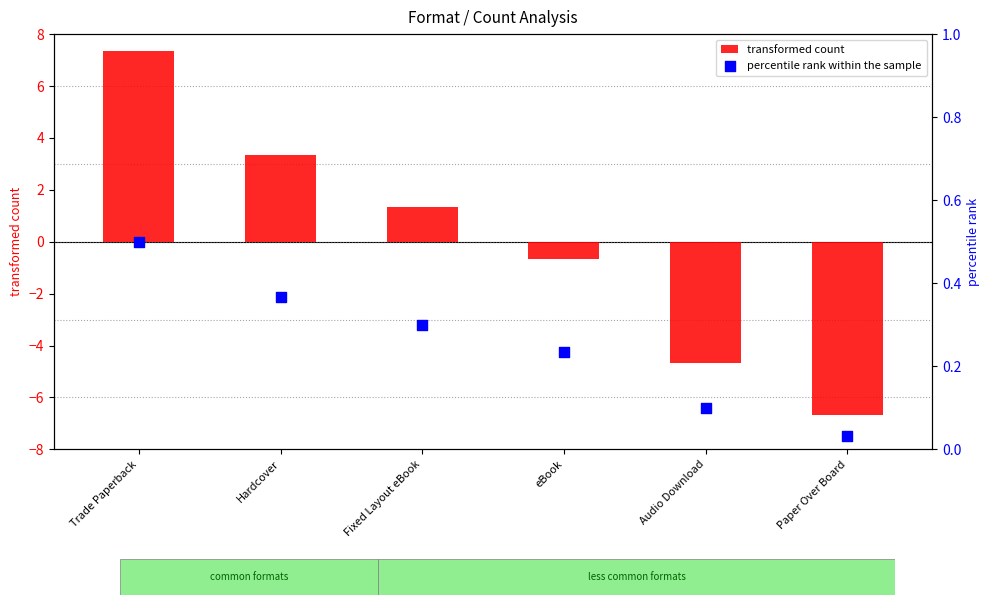

Which series reaches the maximum Y coordinate?

transformed count